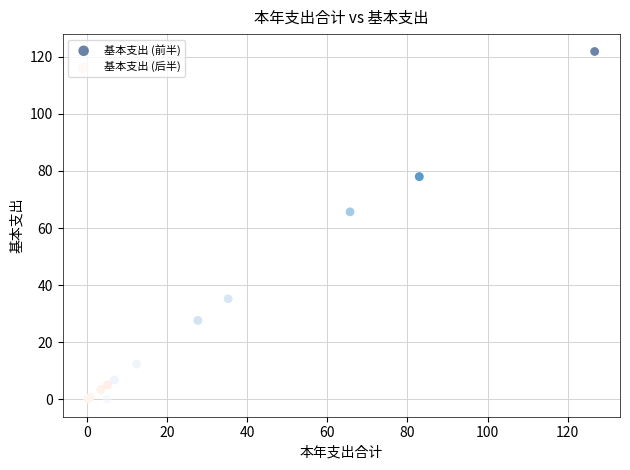

Which series reaches the maximum Y coordinate?

基本支出 (前半)